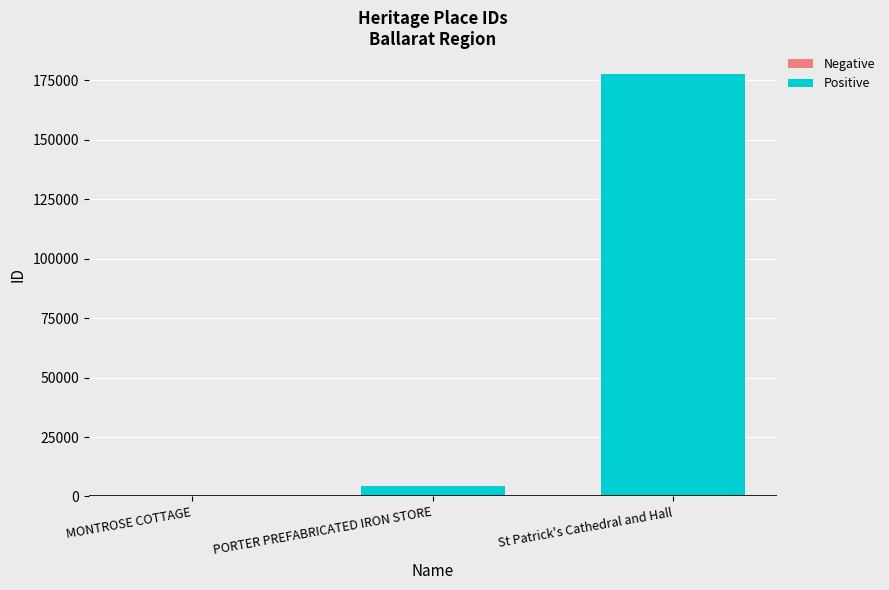

The value at MONTROSE COTTAGE is 37. True or false?

False